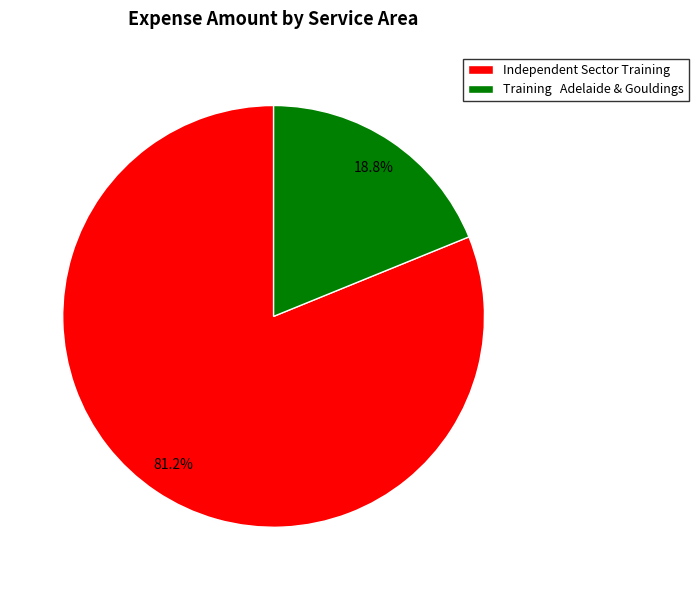

Is the sum of Training Adelaide & Gouldings and Independent Sector Training greater than half?

Yes